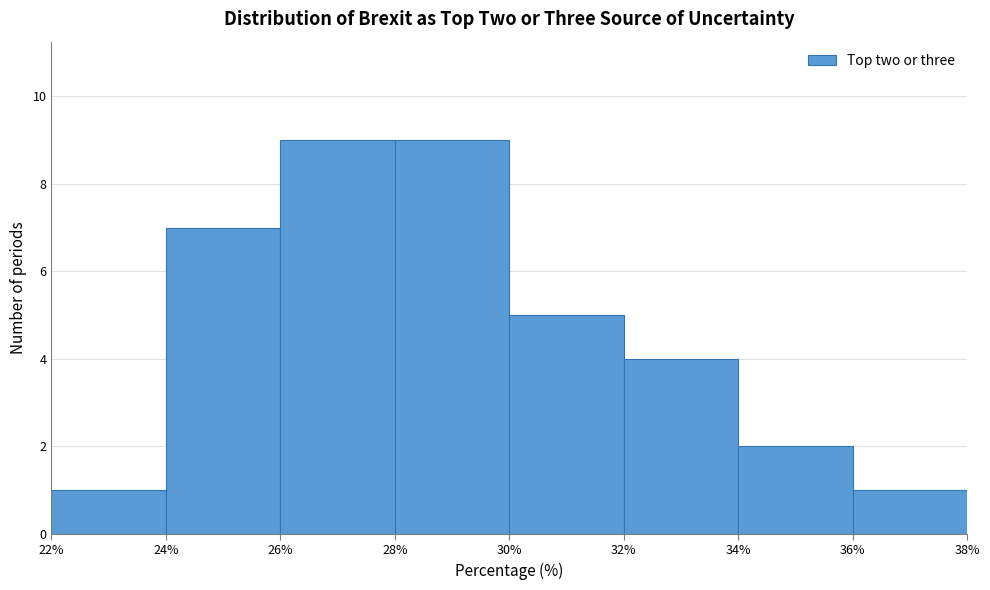

Reading left to right, transcribe this chart: for each bar, give the range it covers on the x-axis and its height. The values are not printed on the chart, so give them approximately, as read against the axis.

22% to 24%: 1
24% to 26%: 7
26% to 28%: 9
28% to 30%: 9
30% to 32%: 5
32% to 34%: 4
34% to 36%: 2
36% to 38%: 1